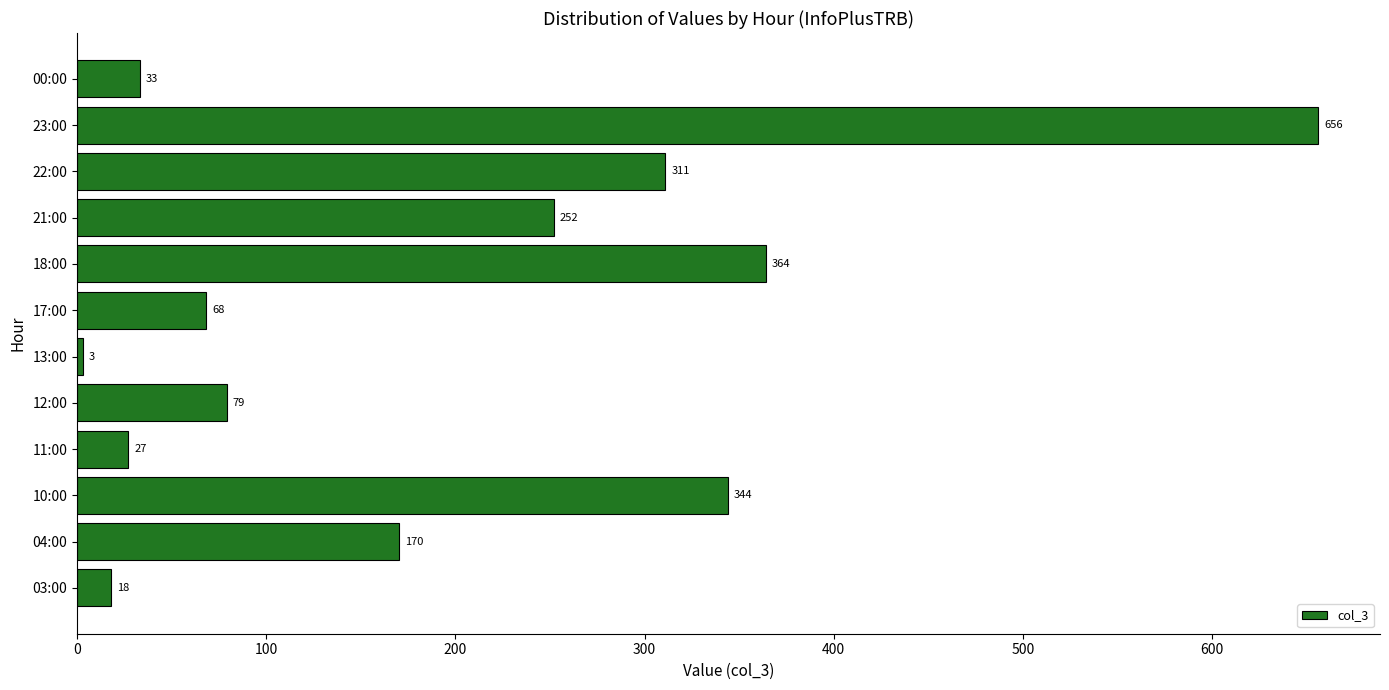

Does the chart contain any negative values?

No